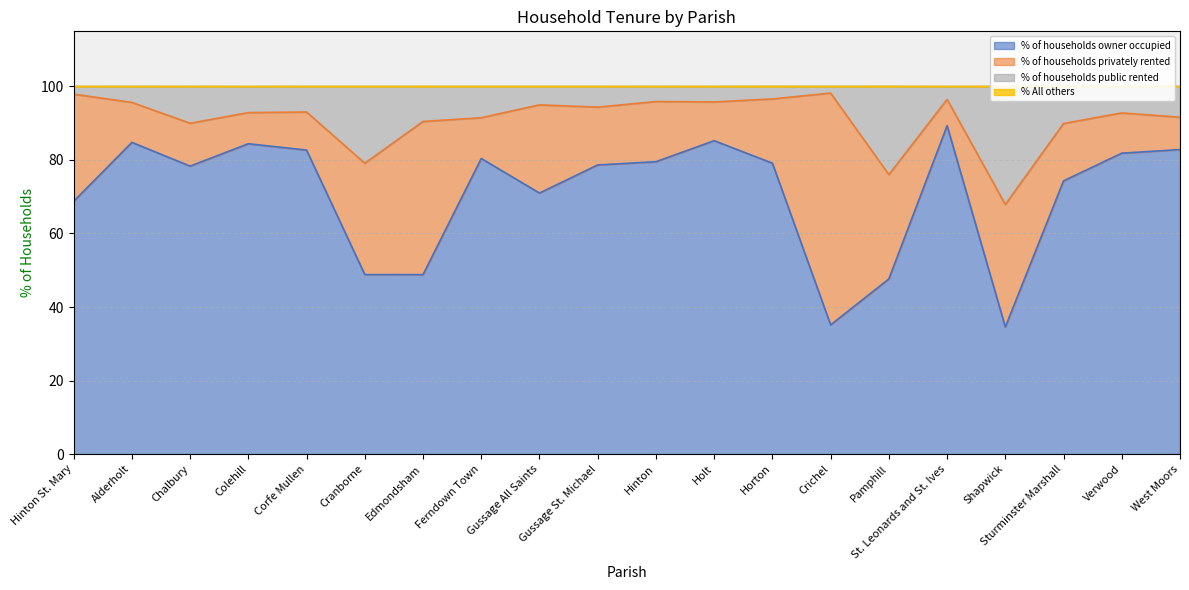

What is the label of the 13th point from the right?

Ferndown Town